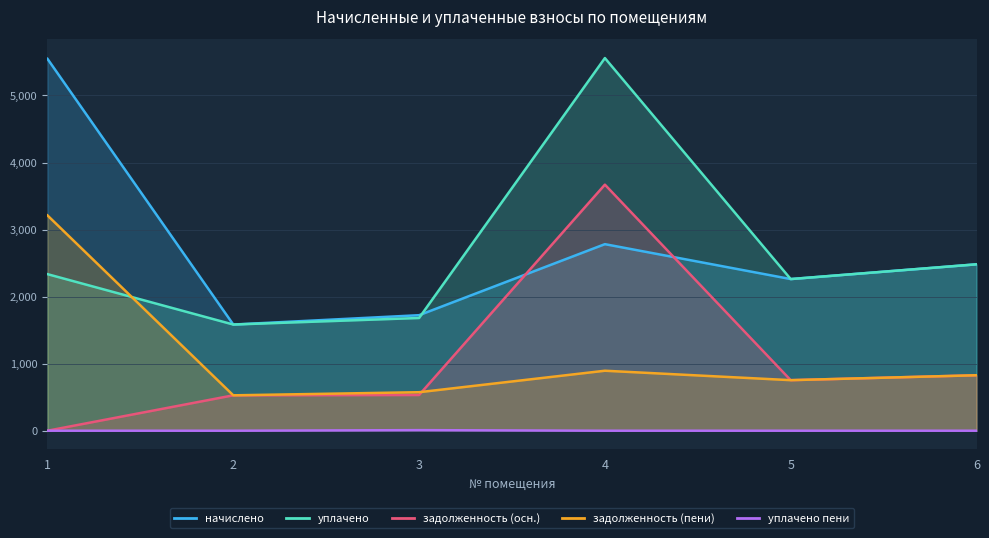

At which label does задолженность (осн.) reach its peak?

4